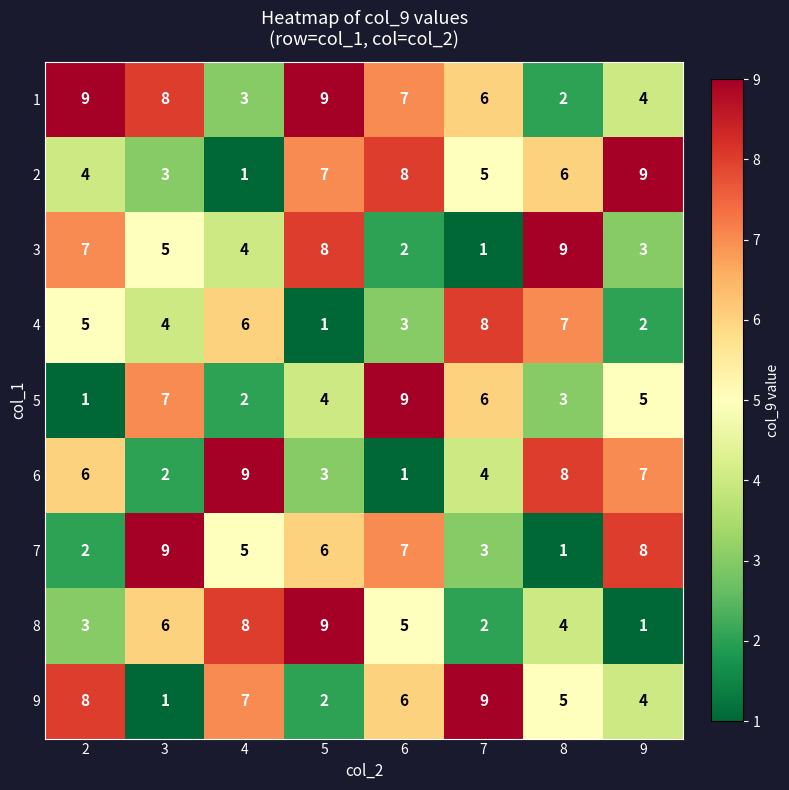

At which label is 8 closest to 5?

6